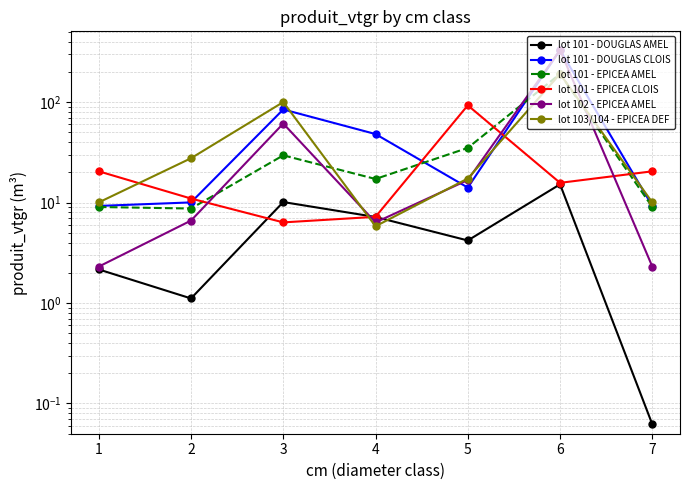

Which category has the highest value across all series?

6